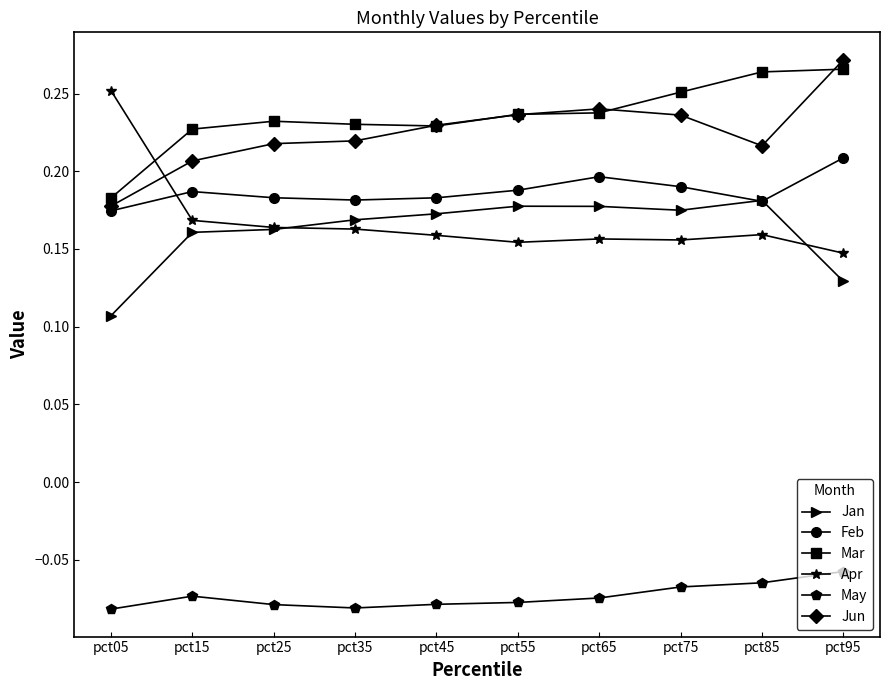

True or false: Mar and Feb intersect in this chart.

False